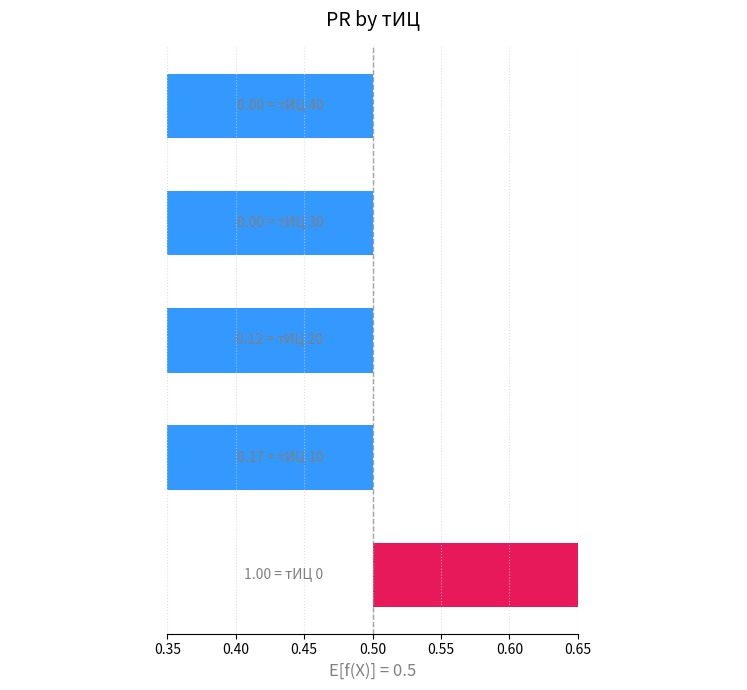

Count the values in the range 0 to 1.

1